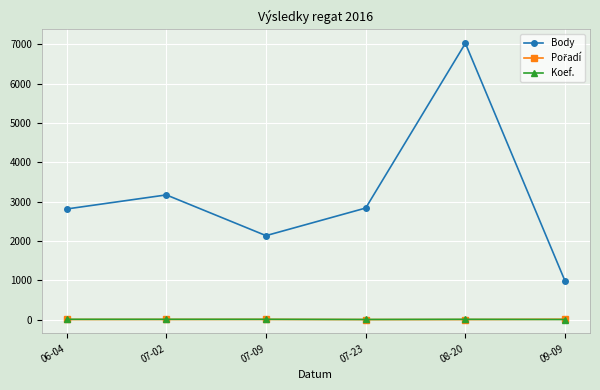

Which series has the largest total across all categories?

Body